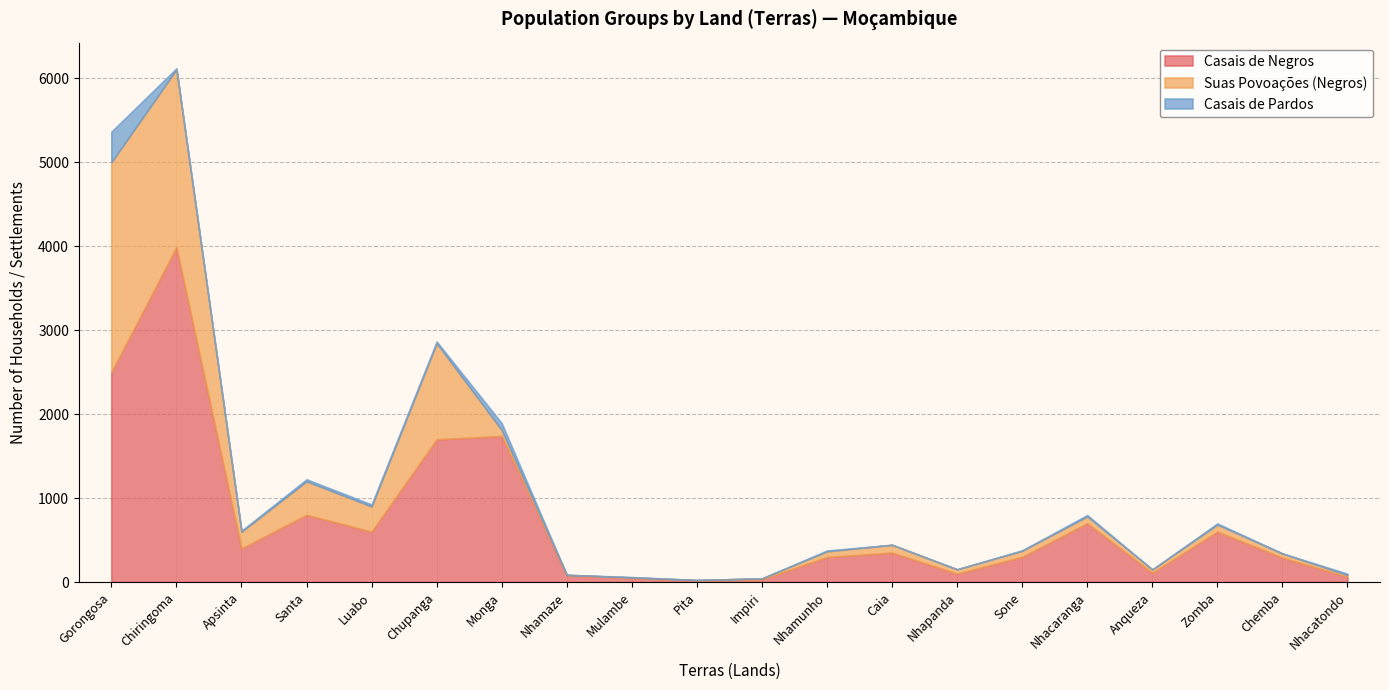

List the series in order of their peak value, lowest first.

Casais de Pardos, Suas Povoações (Negros), Casais de Negros